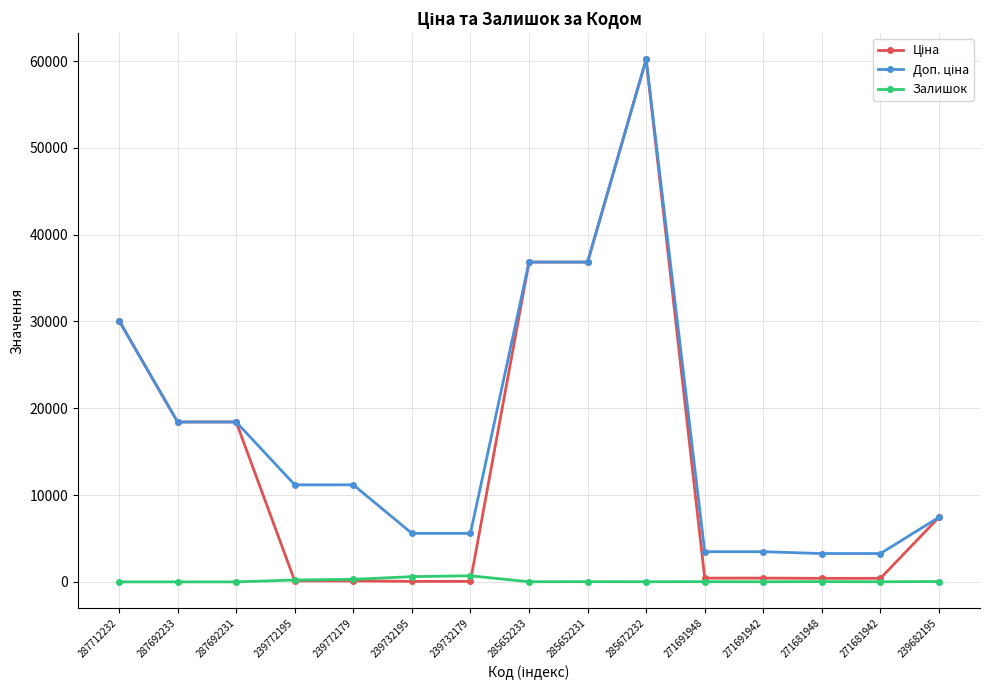

What is the greatest value displayed?

60205.6